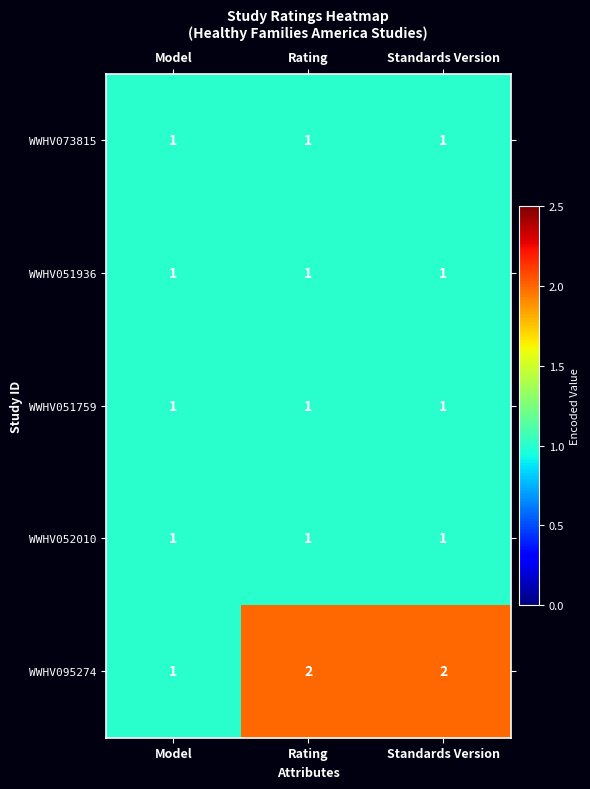

What is the sum of all WWHV052010 values?

3